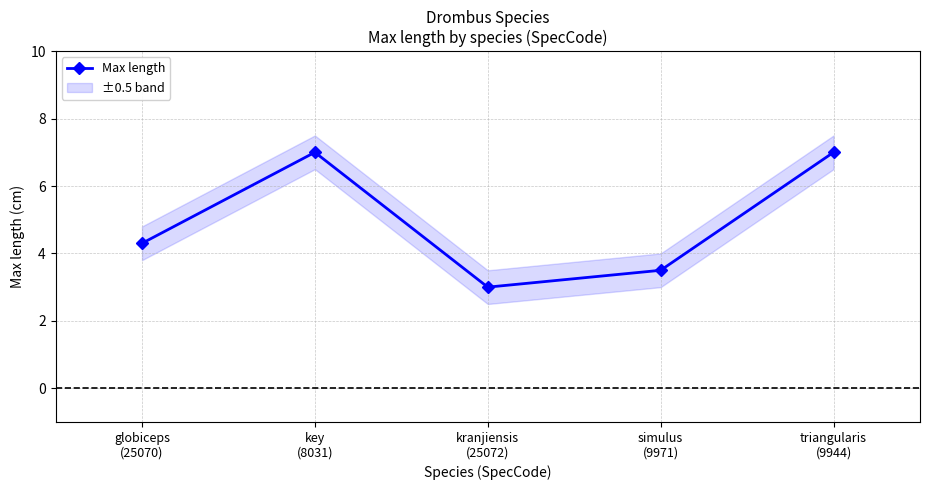

Which label corresponds to the largest value in the chart?

key
(8031)